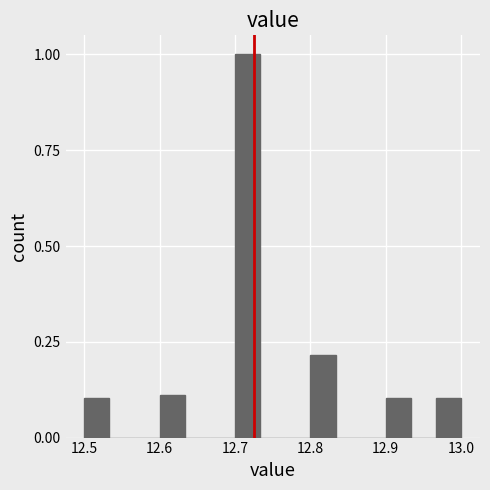

Around what value on the x-axis is the tallest bar? Give the approximate position of its centre, as read against the axis.

12.72